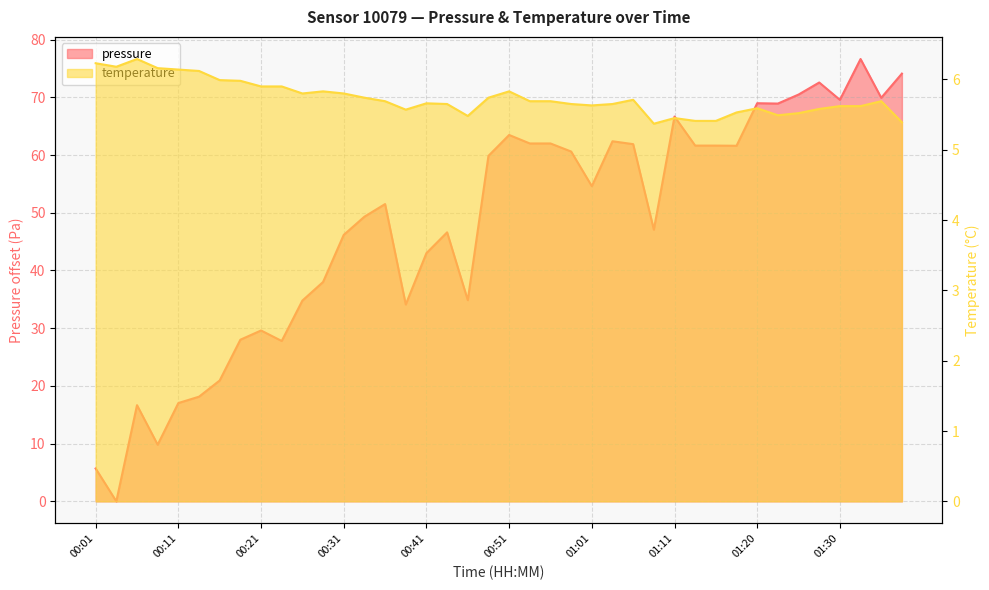

True or false: temperature and pressure cross at least once.

True